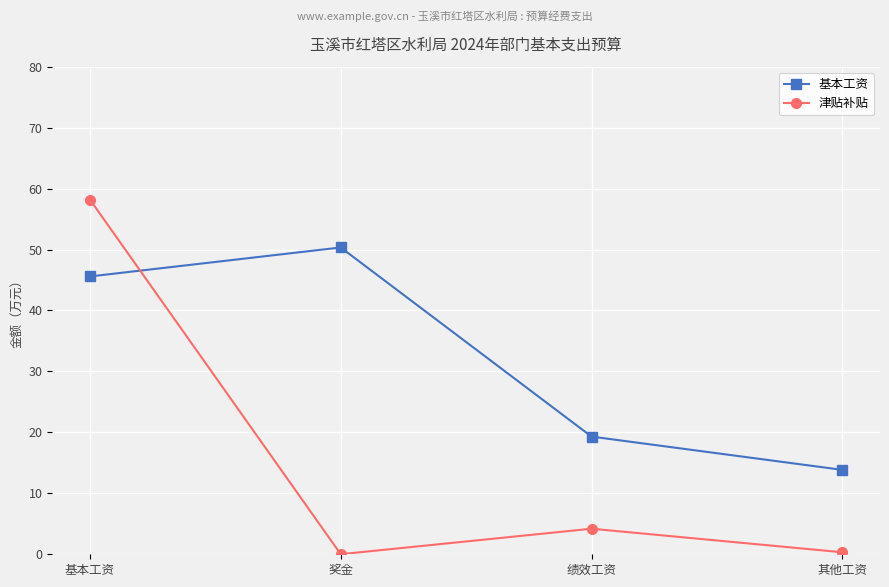

What are all the series names shown in the legend?

基本工资, 津贴补贴